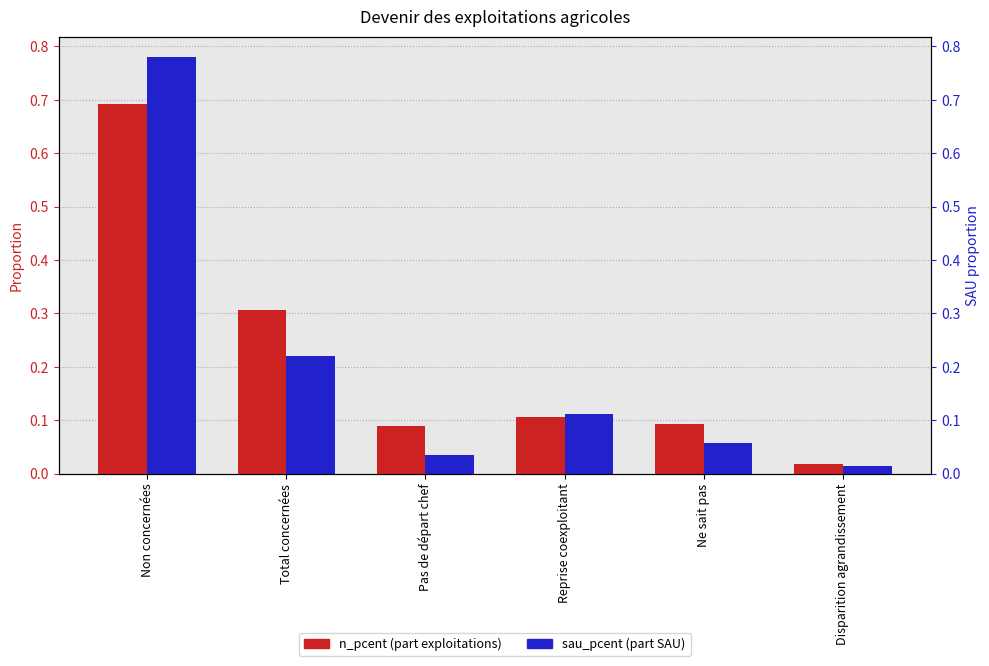

Does the chart contain stacked bars?

No